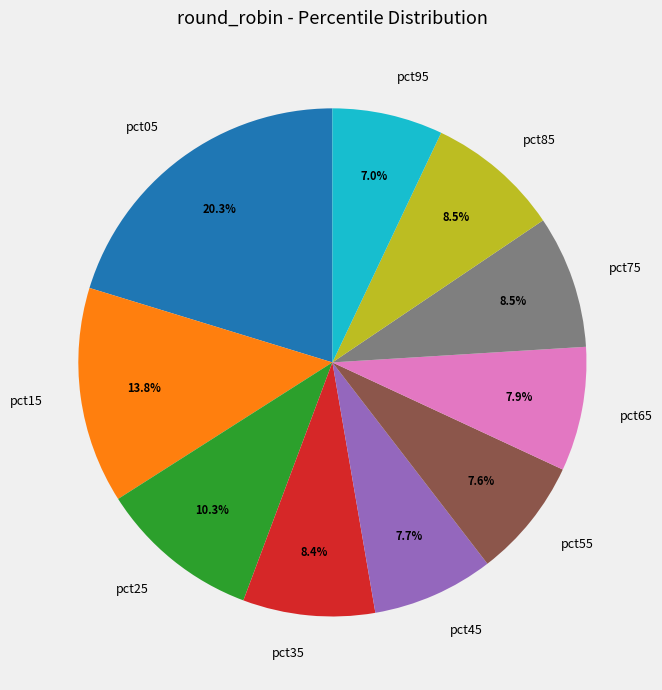

To the nearest percent, what is the difference between the largest and smallest slice percentages?

13%